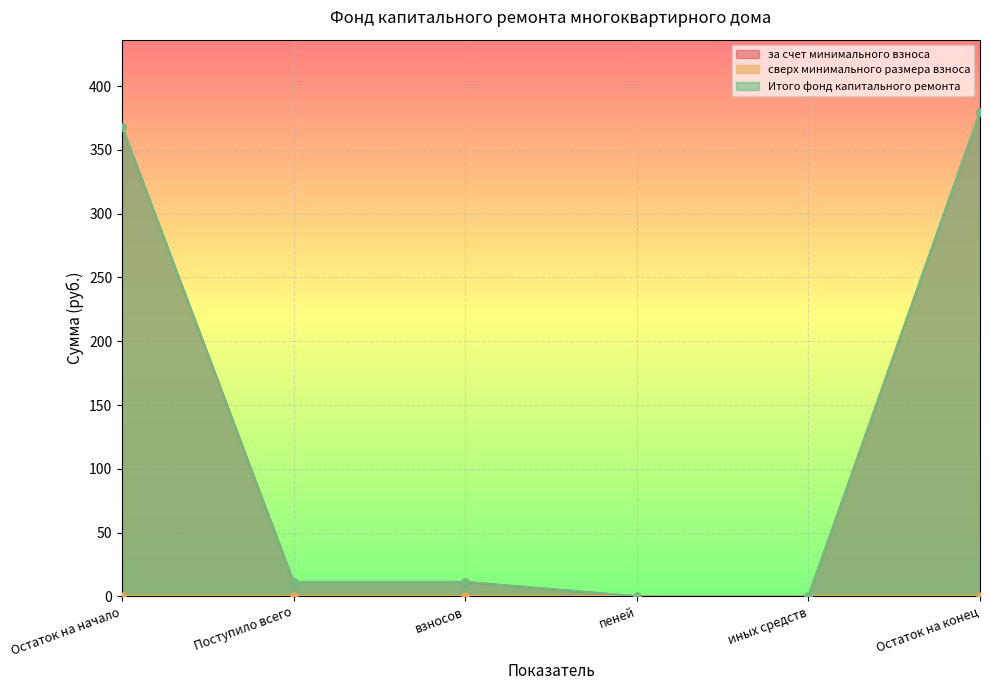

Is the value of за счет минимального взноса at иных средств greater than the value of Итого фонд капитального ремонта at Остаток на начало?

No